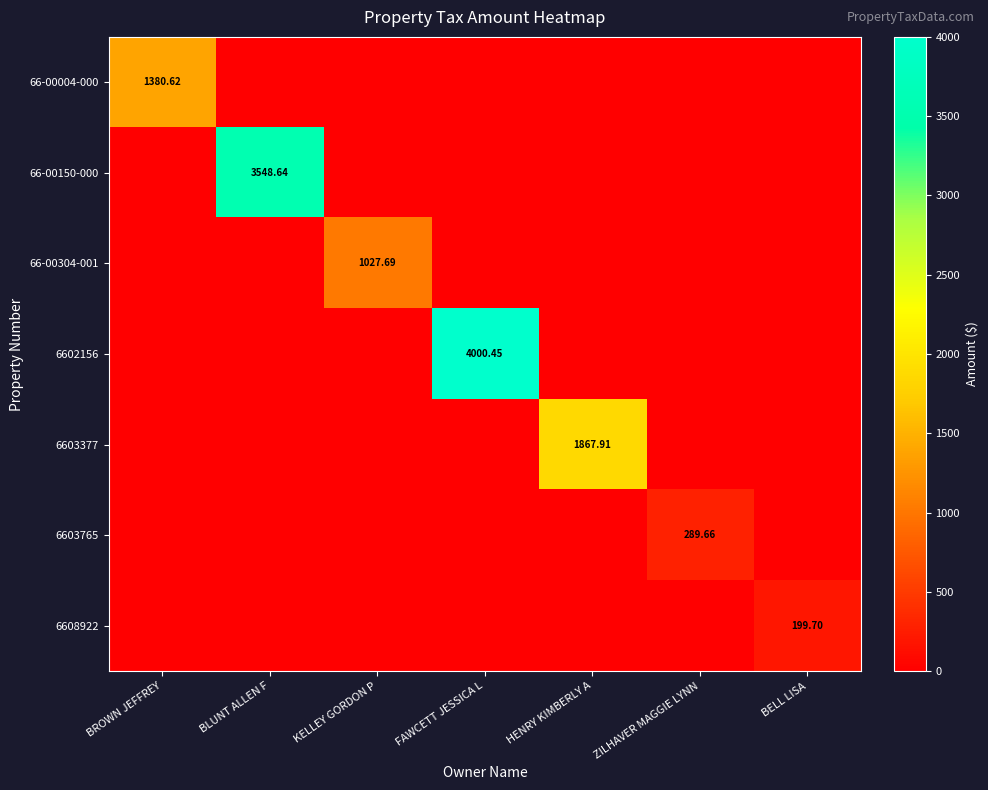

List the labels in order of 6603377 value, largest first.

HENRY KIMBERLY A, BROWN JEFFREY, BLUNT ALLEN F, KELLEY GORDON P, FAWCETT JESSICA L, ZILHAVER MAGGIE LYNN, BELL LISA